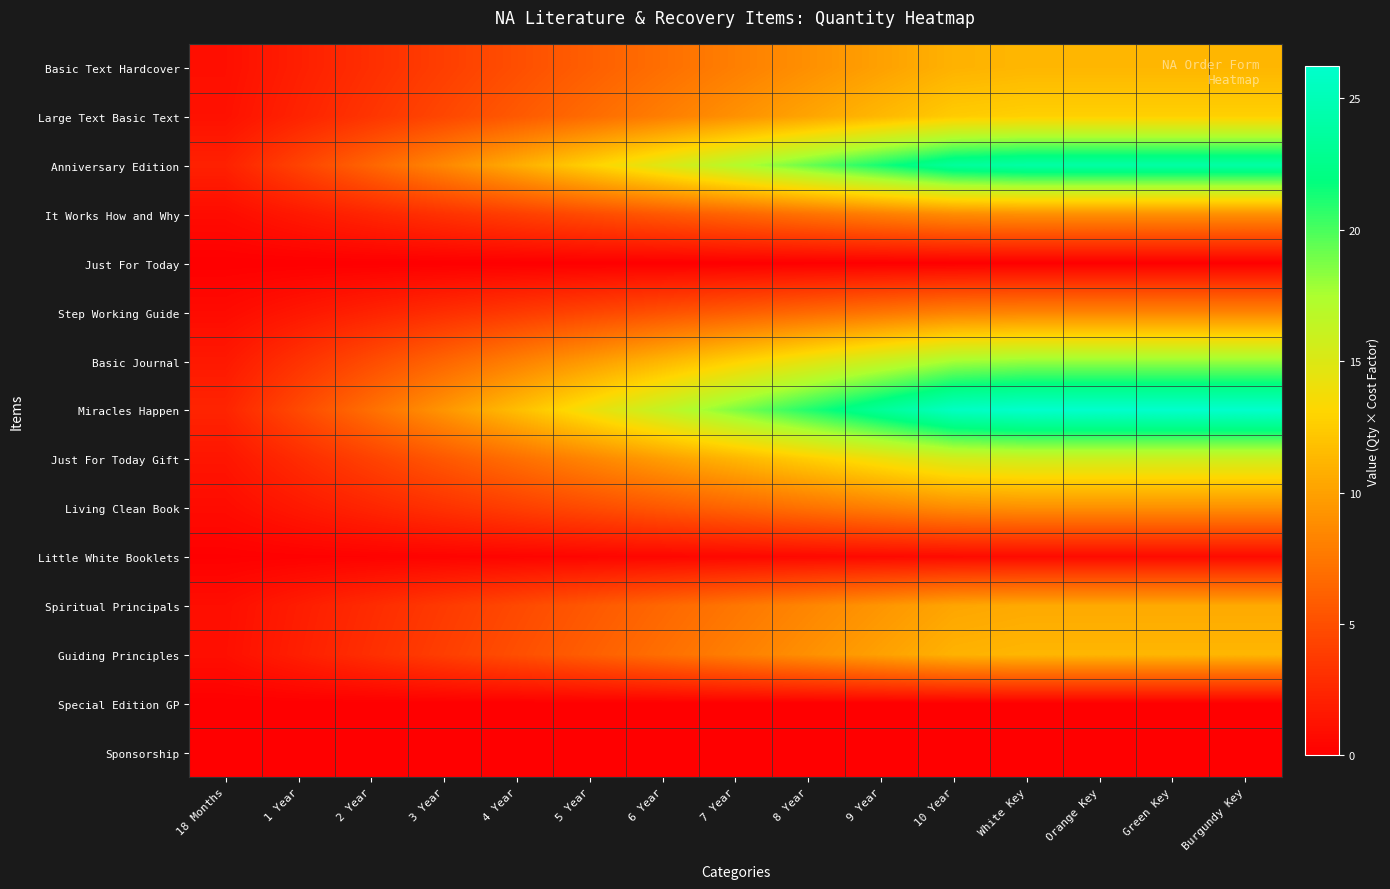

How many categories are shown in the chart?

15